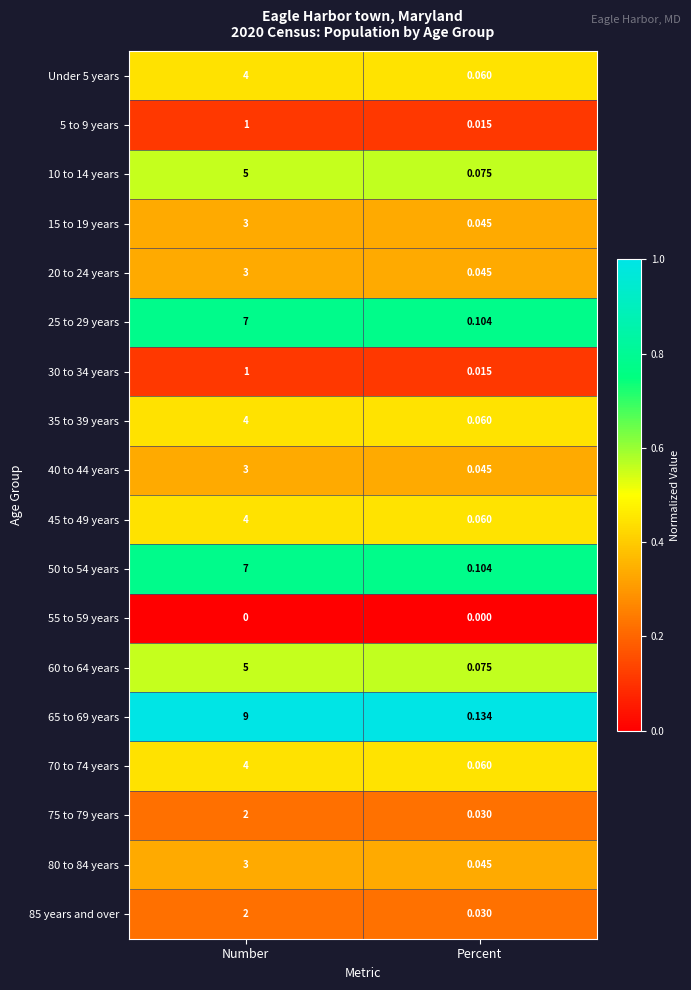

Rank the categories by 65 to 69 years value from highest to lowest.

Number, Percent